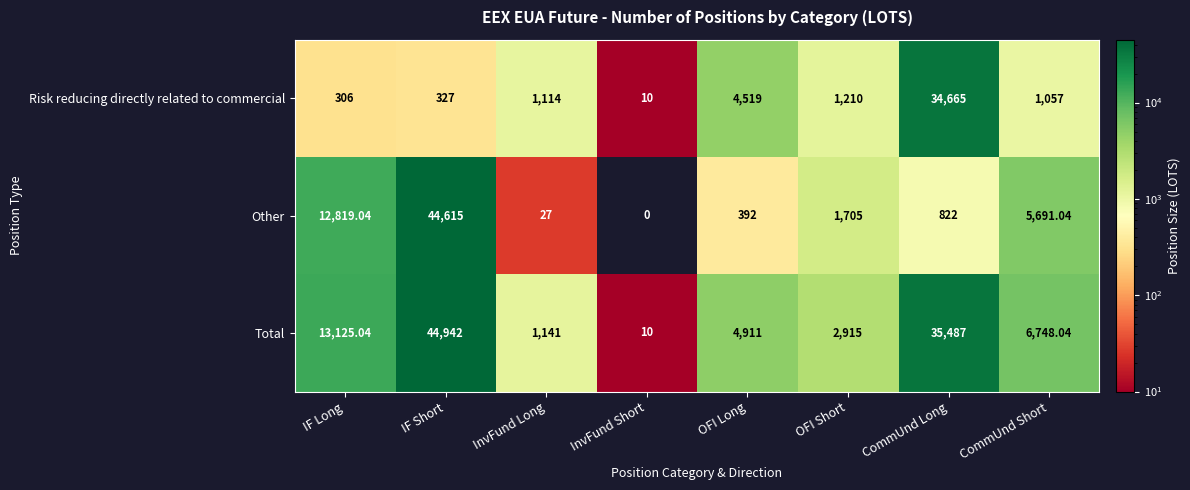

Where is Total nearest to the value 22476?

IF Long